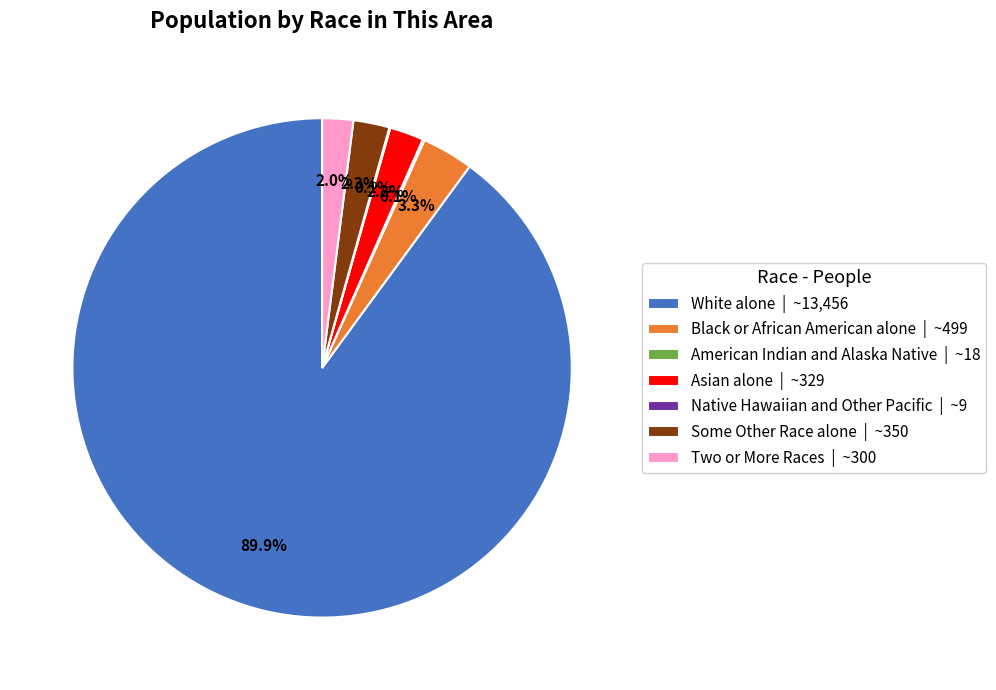

Between Black or African American alone | ~499 and Asian alone | ~329, which is larger?

Black or African American alone | ~499